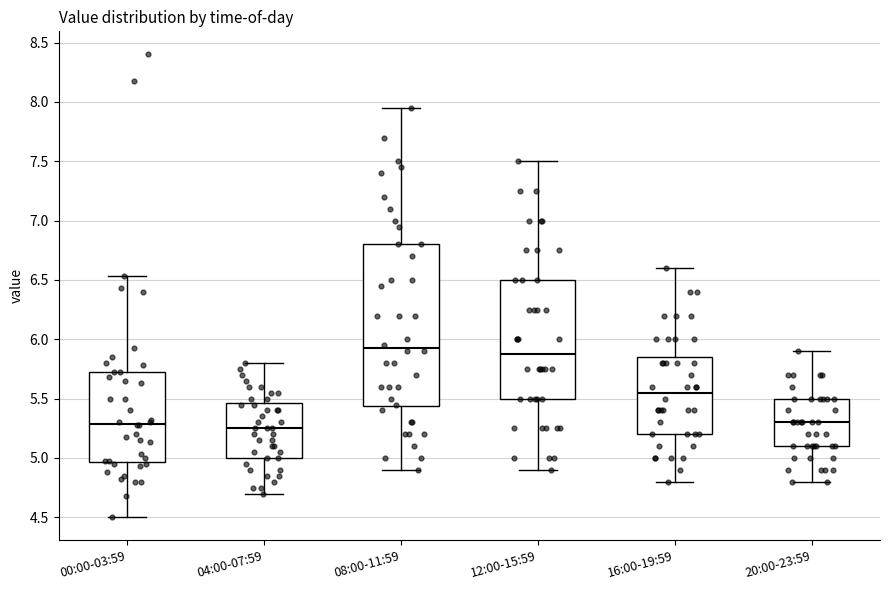

Which box's median line is the highest?

08:00-11:59